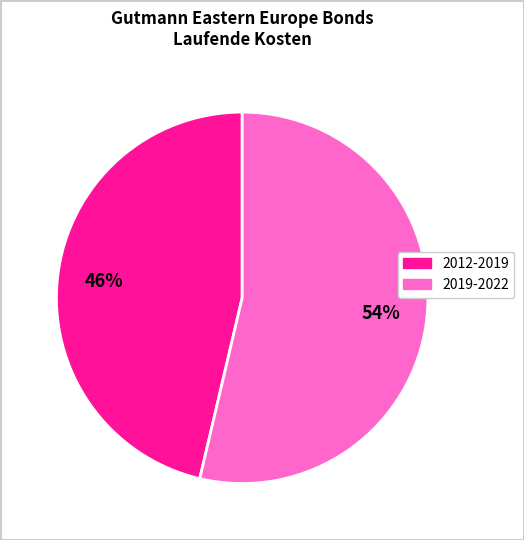

To the nearest percent, what is the average slice percentage?

50%